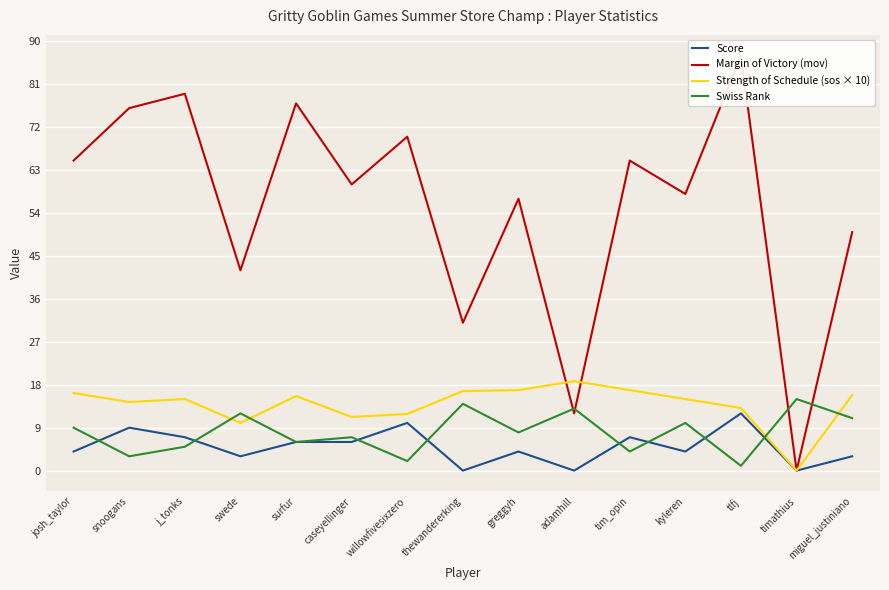

After their last crossing, which series has the higher values: Strength of Schedule (sos × 10) or Margin of Victory (mov)?

Margin of Victory (mov)